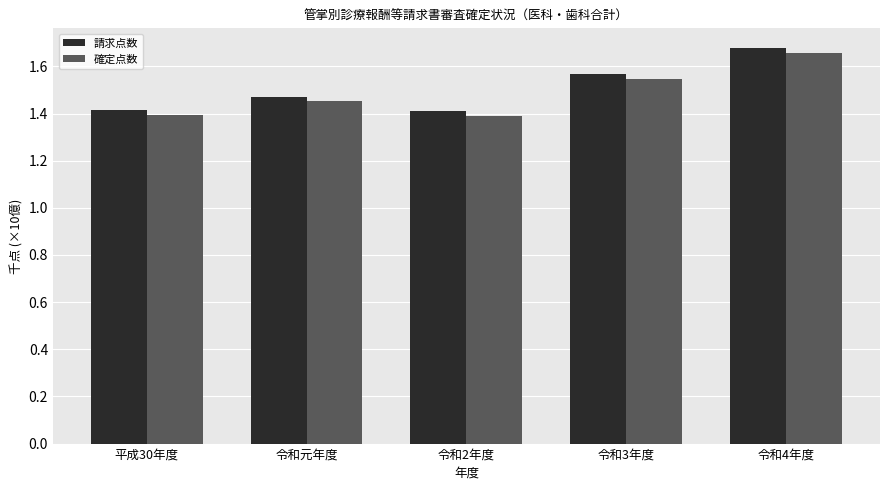

Is it true that 請求点数 equals 1.4 at 平成30年度?

True